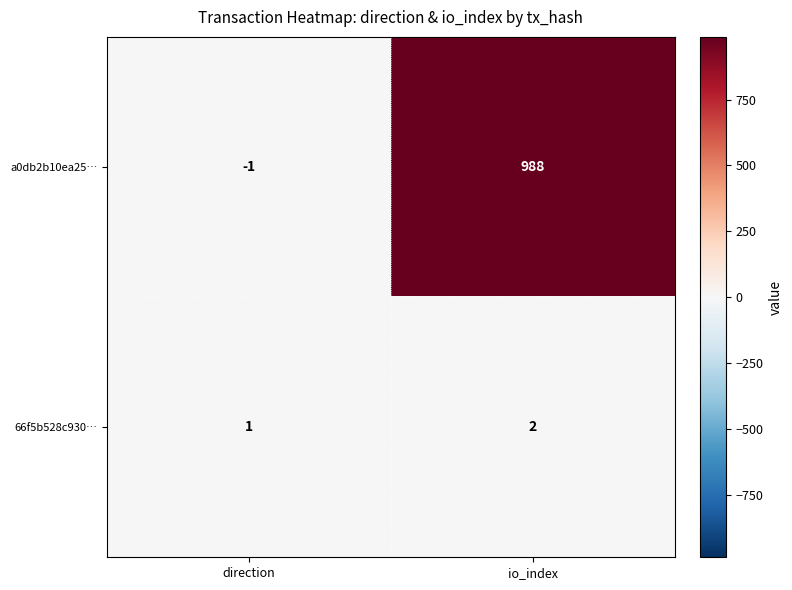

What is the sum of the 66f5b528c930… values at direction and io_index?

3